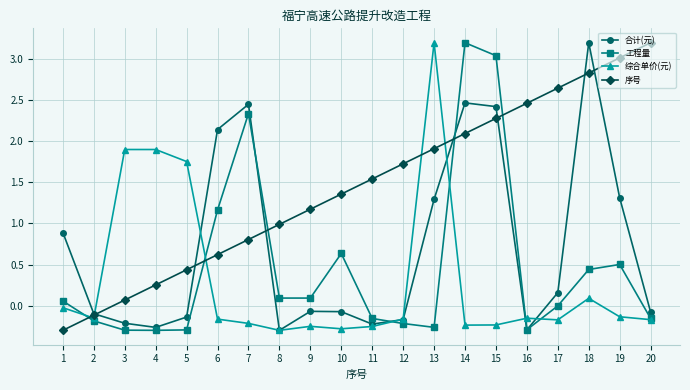

Between which two adjacent categories do 工程量 and 合计(元) first intersect?

7 and 8